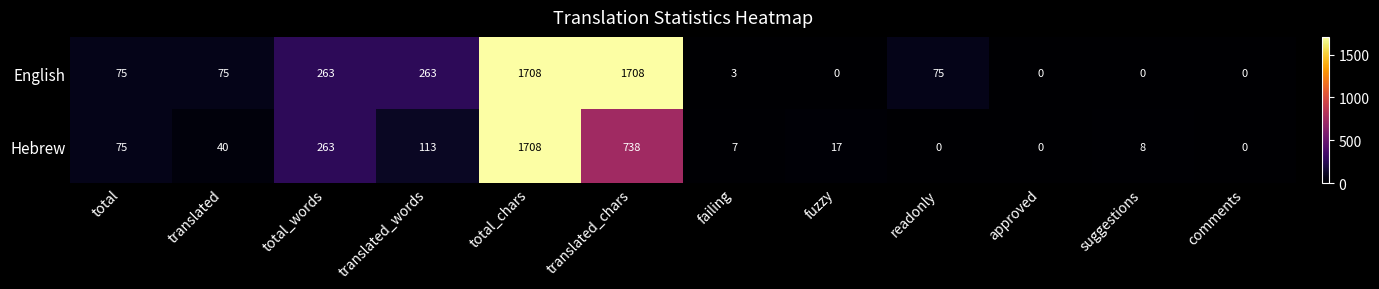

Read the English value at translated_chars, to the nearest 50.

1700